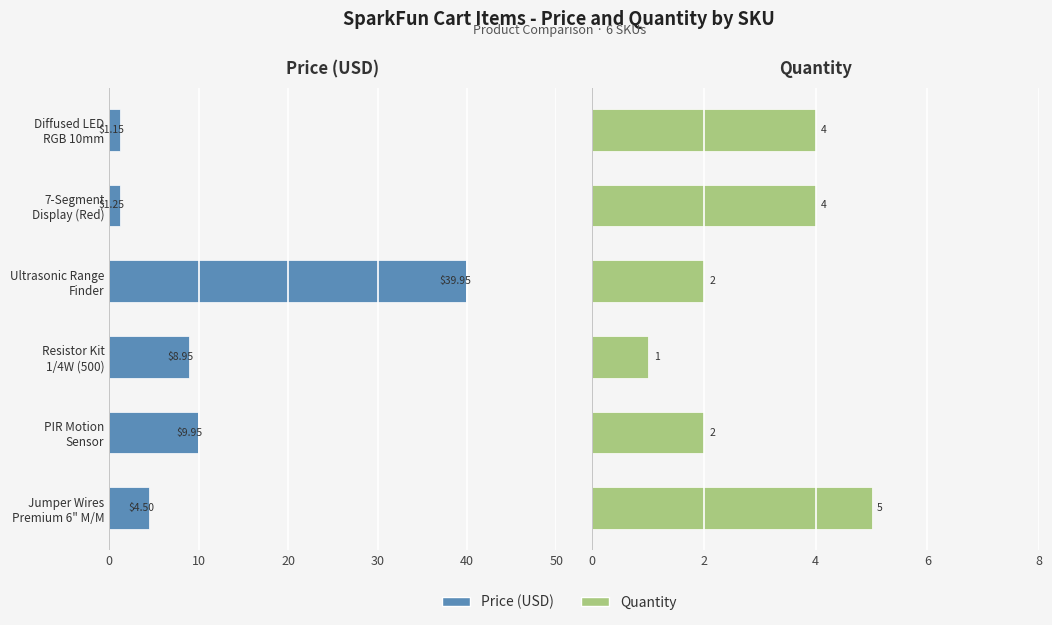

Are the bars grouped side by side (vs. stacked)?

Yes